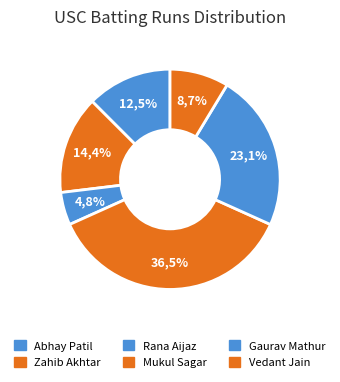

How much of the chart is everything except Prayut Patel?

100.0%